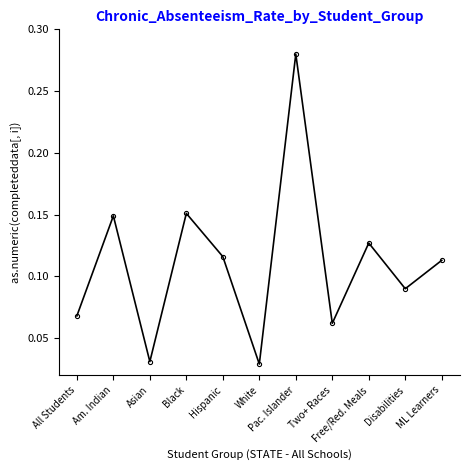

At which category does the data reach its first local valley?

Asian